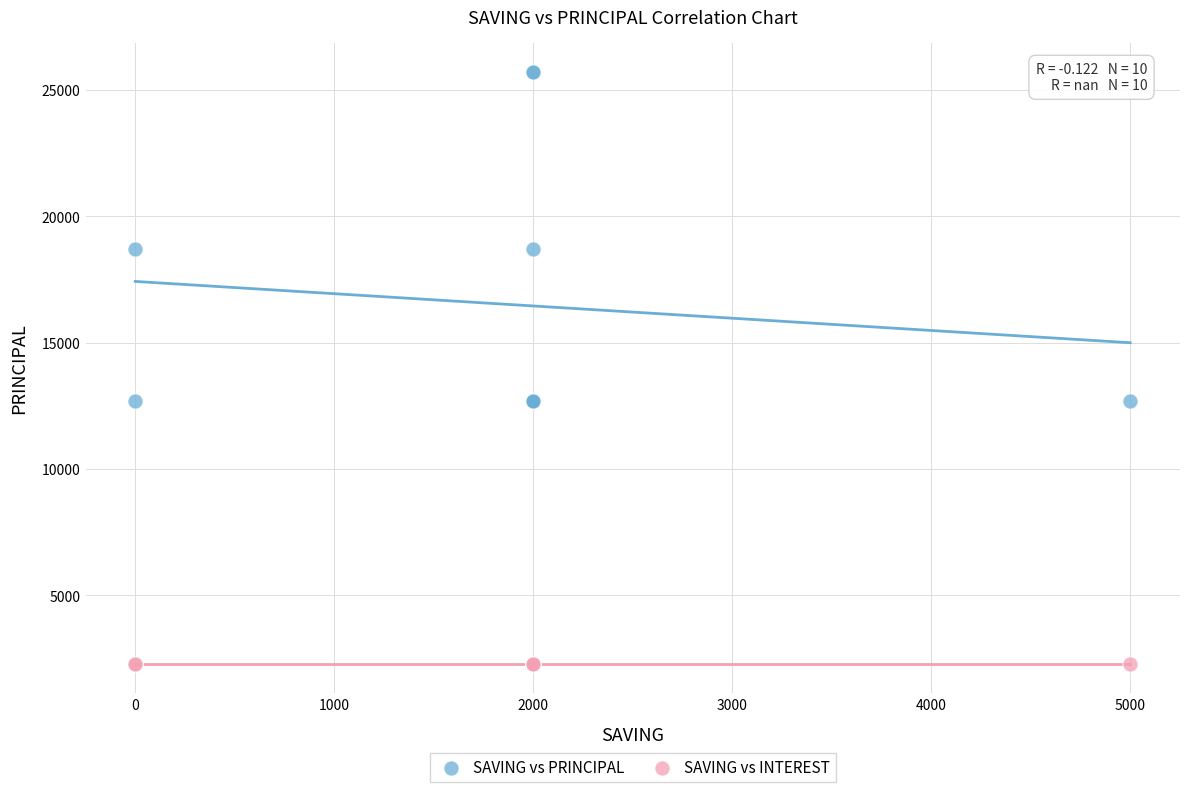

Which series reaches the minimum Y coordinate?

SAVING vs INTEREST